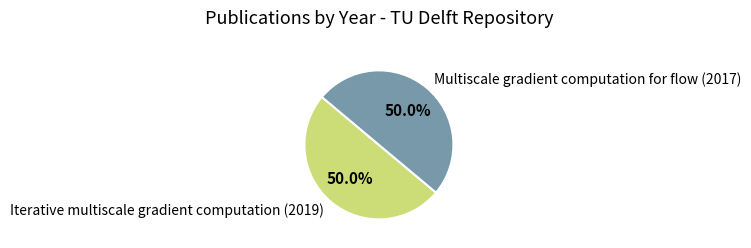

The Iterative multiscale gradient computation (2019) slice represents 50% of the pie. True or false?

True